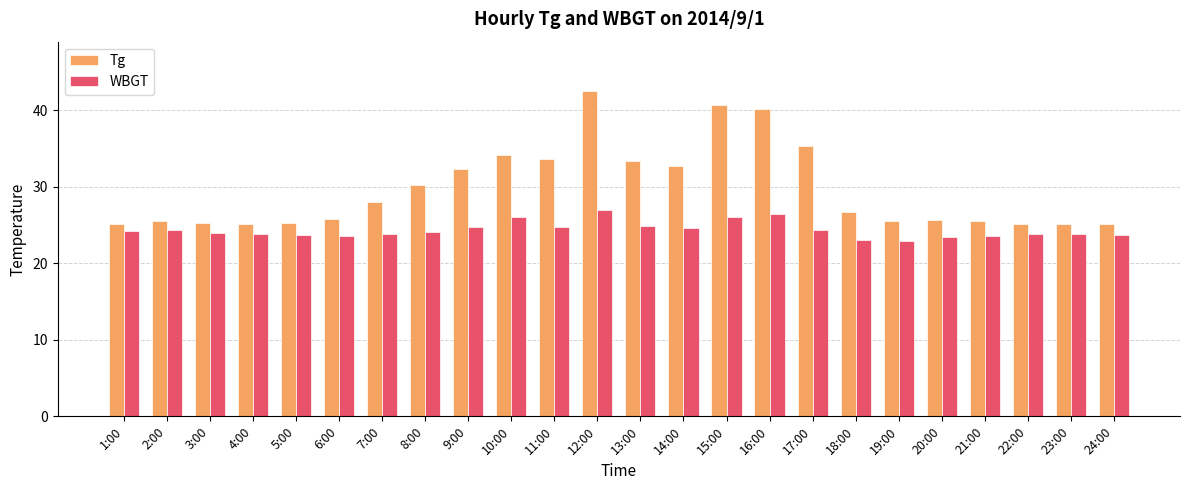

Rank the series by their average value, from lowest to highest.

WBGT, Tg